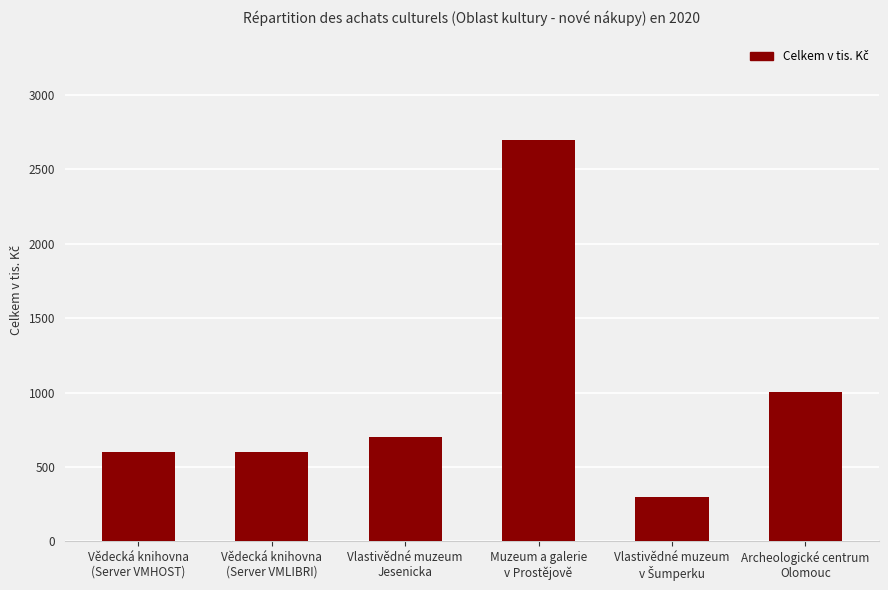

How many bars are there in total?

6